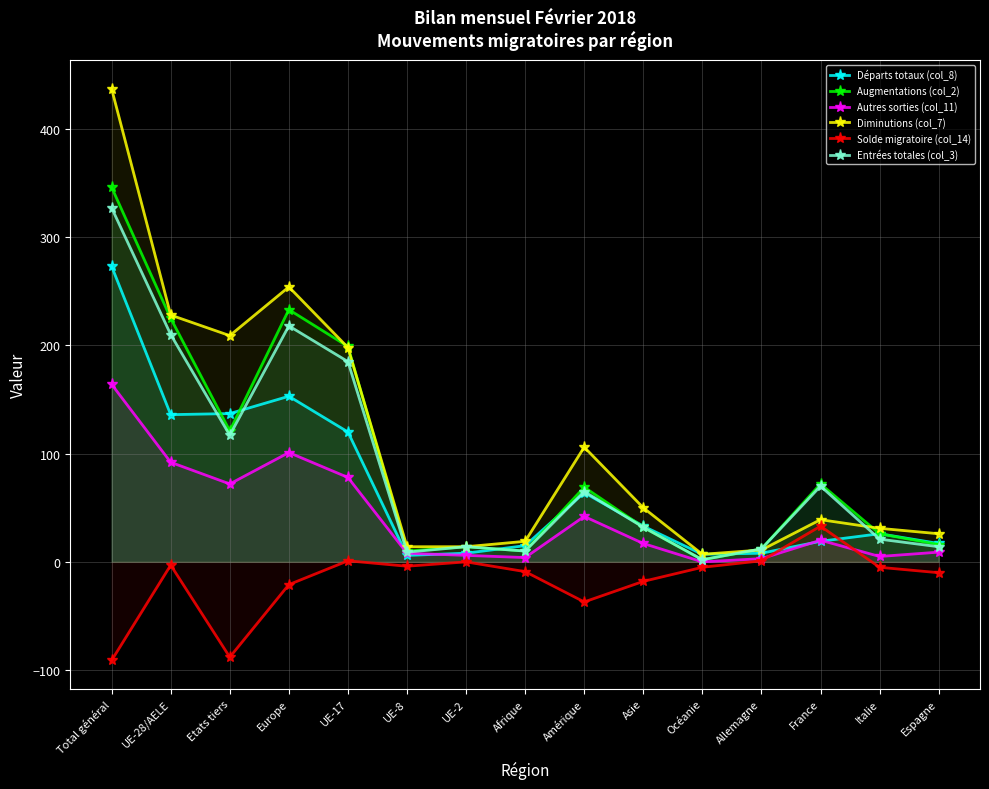

What is the label of the 12th point from the left?

Allemagne